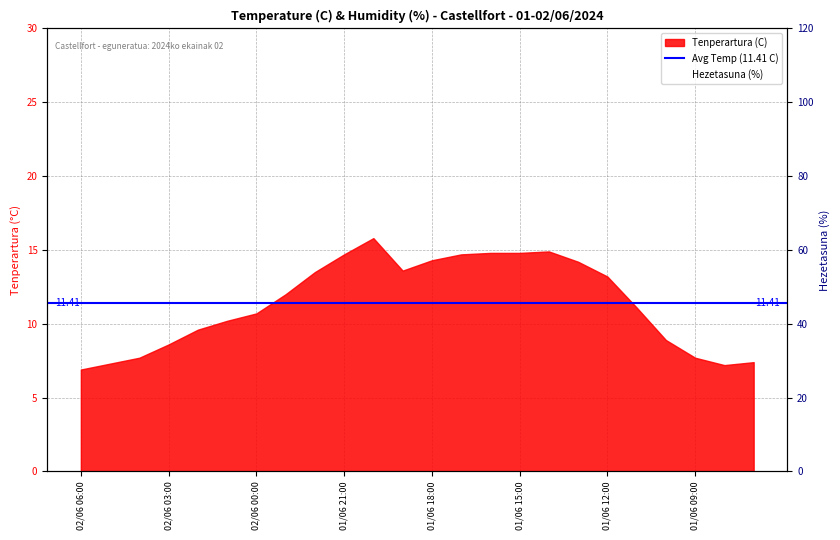

What is the approximate value at 01/06 09:00?

69